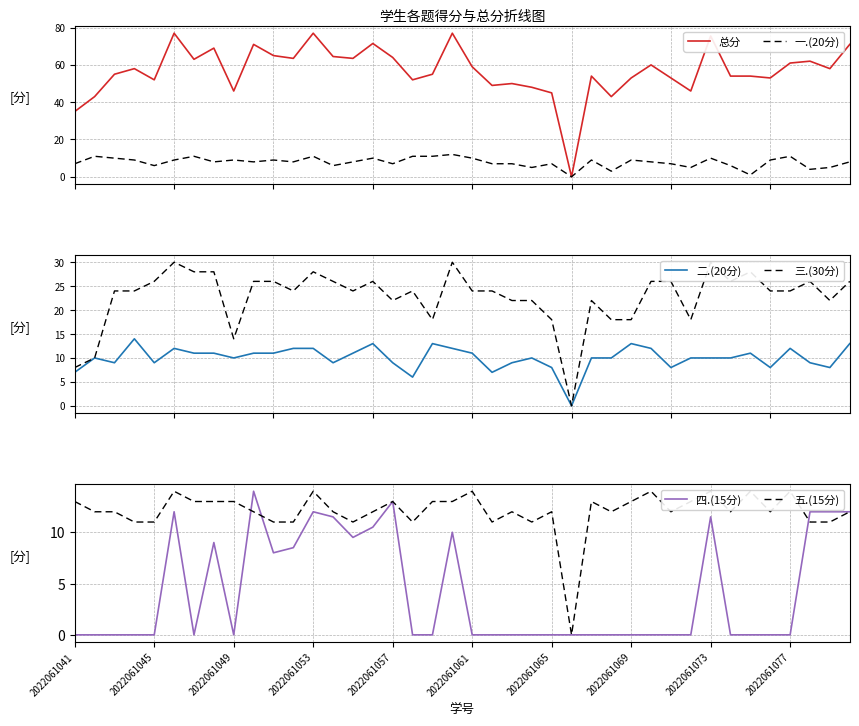

What is the highest value of the 一.(20分) series?

12.0